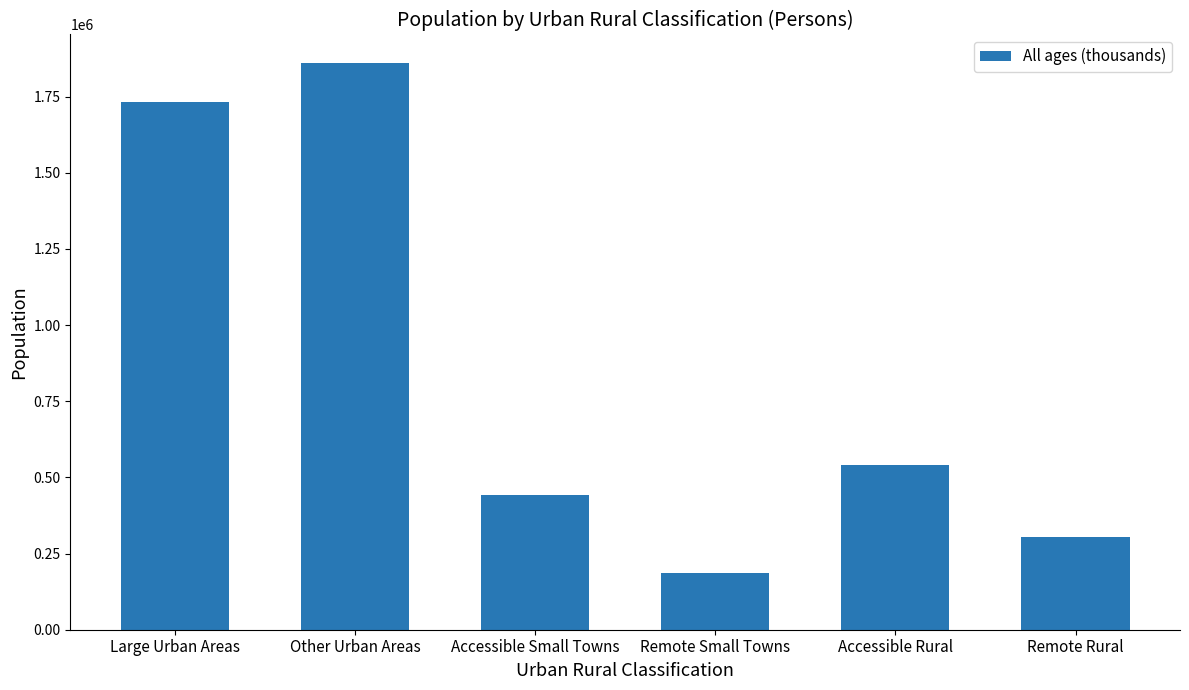

What is the sum of all values?

5068500